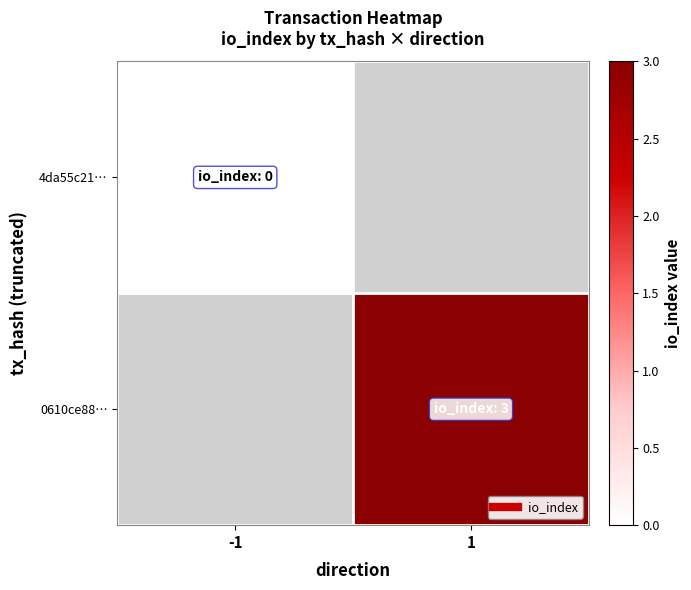

The value of 0610ce88… at 1 is 3.0. True or false?

True